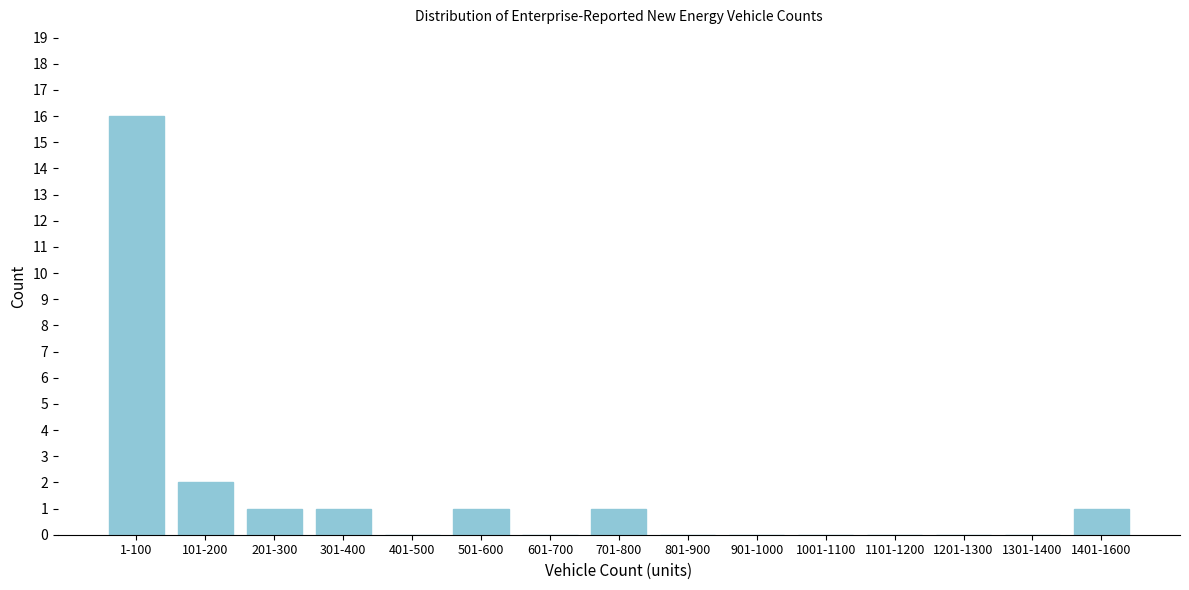

Reading left to right, what are all the values shown in this chart?

1-100=16	101-200=2	201-300=1	301-400=1	401-500=0	501-600=1	601-700=0	701-800=1	801-900=0	901-1000=0	1001-1100=0	1101-1200=0	1201-1300=0	1301-1400=0	1401-1600=1